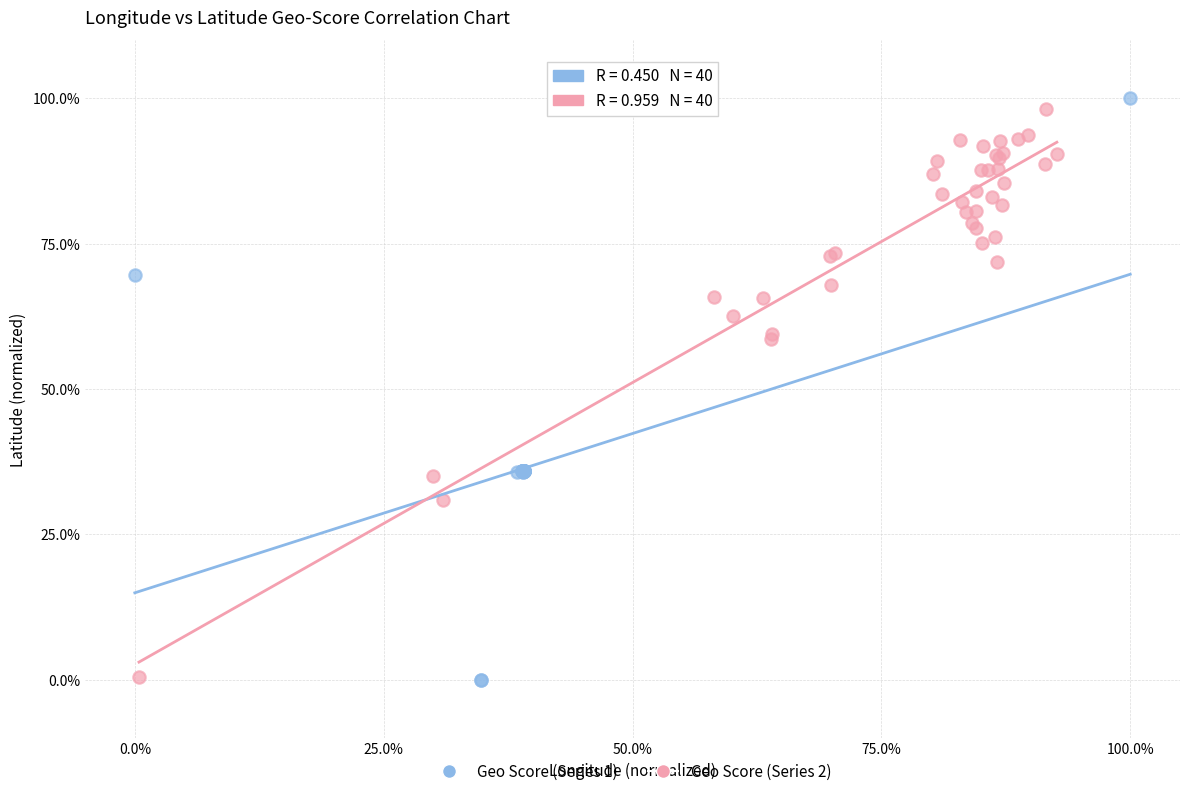

Which series contains the highest Y value?

Geo Score (Series 1)